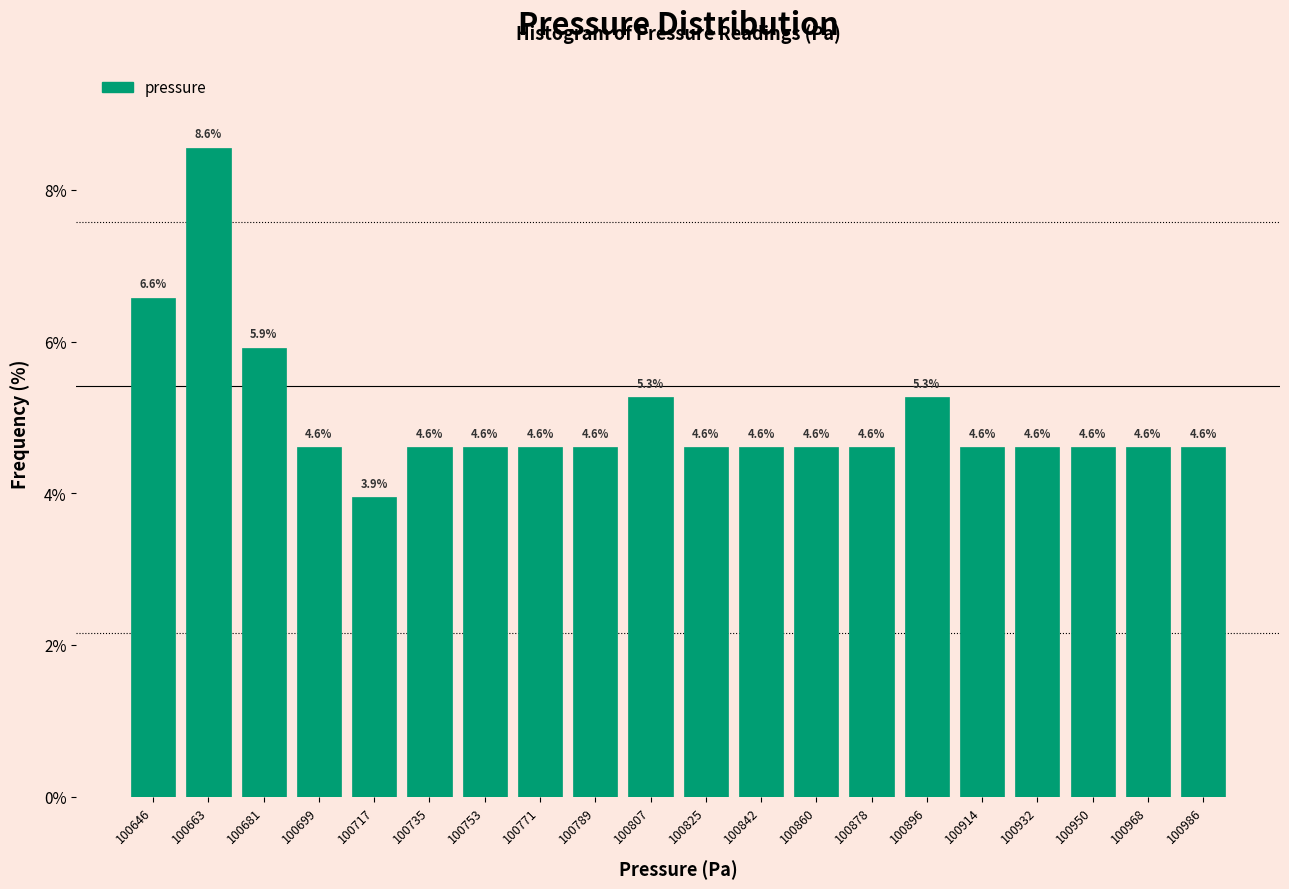

Over which range of the x-axis is the bar tallest?

100654 to 100672